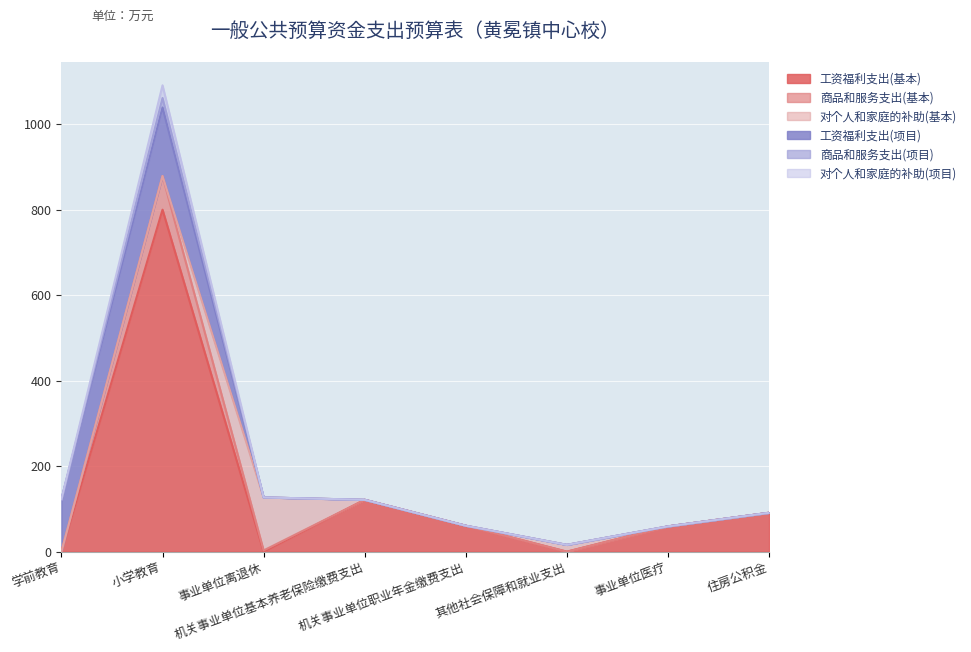

How many interior local valleys does the 商品和服务支出(项目) series have?

1